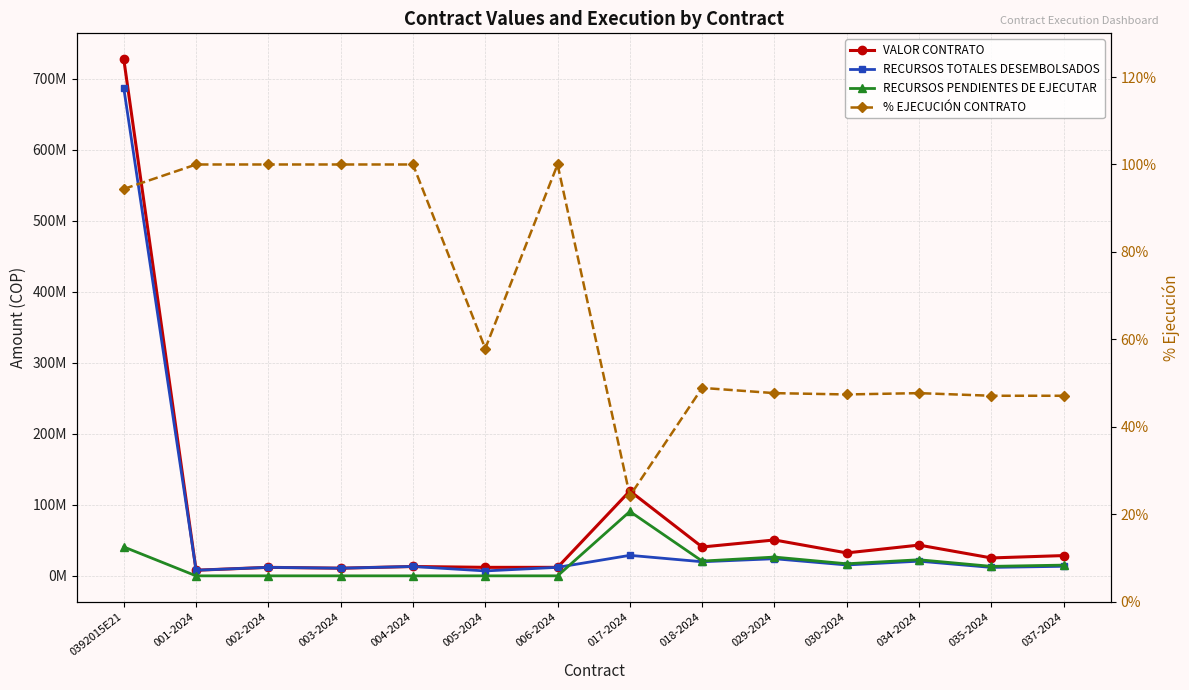

The value of % EJECUCIÓN CONTRATO at 006-2024 is 164.8. True or false?

False